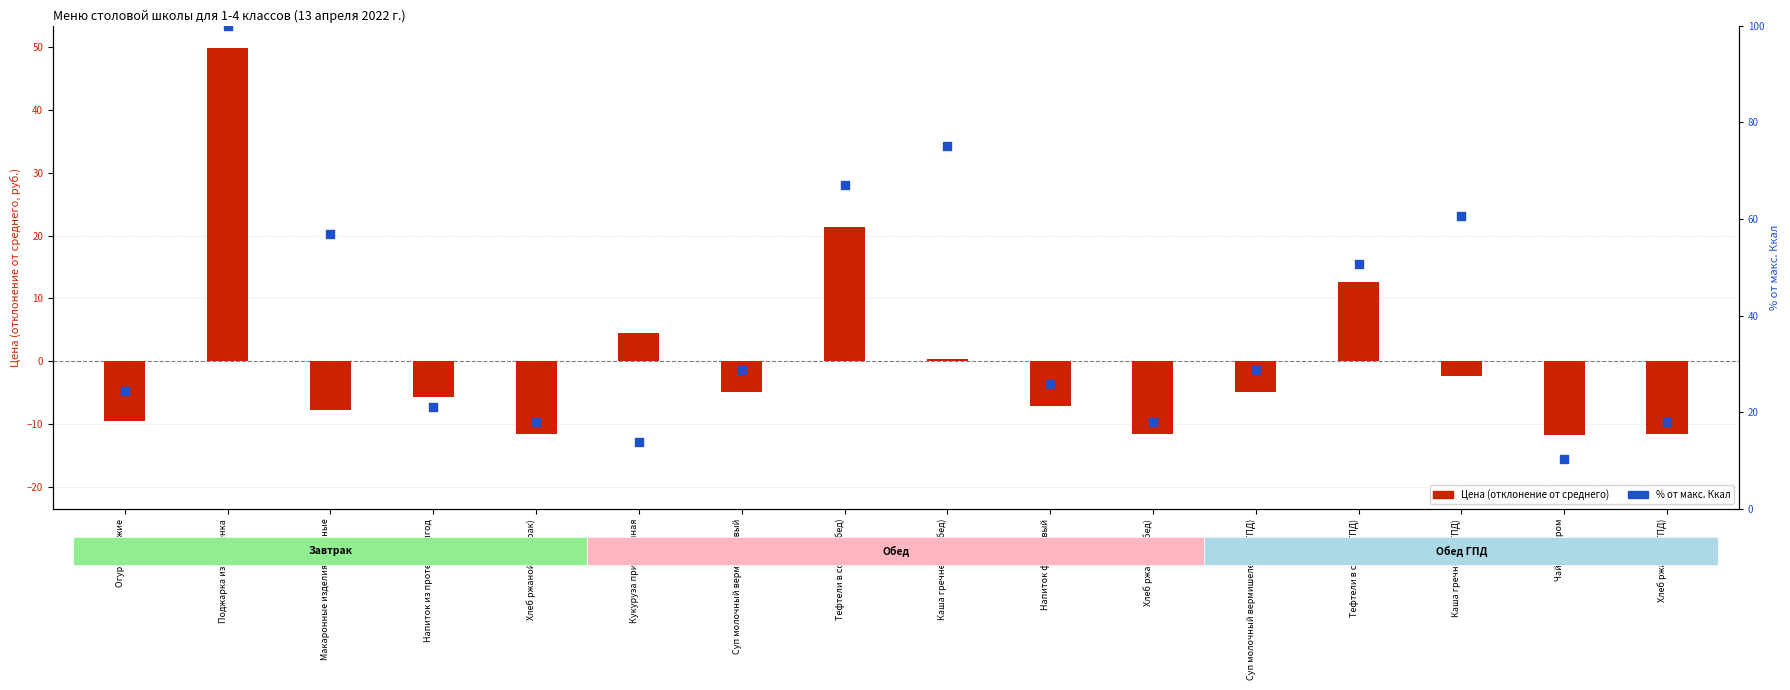

Which series reaches the minimum Y coordinate?

Цена (отклонение от среднего)